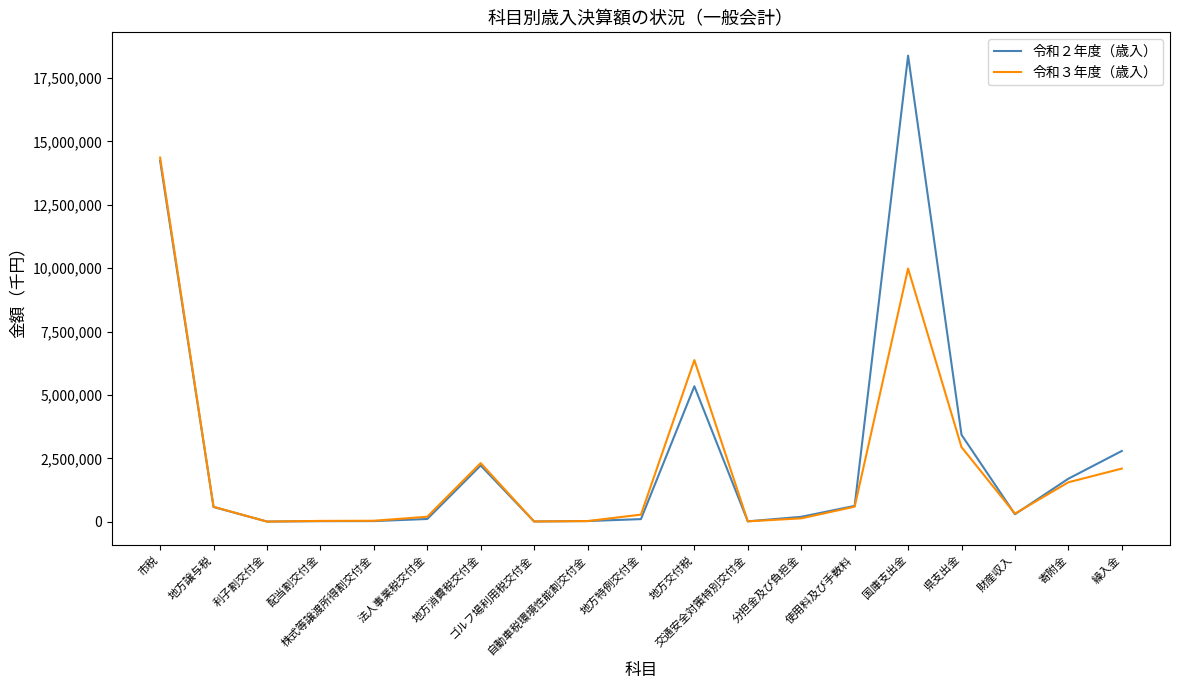

What are all the series names shown in the legend?

令和２年度（歳入）, 令和３年度（歳入）